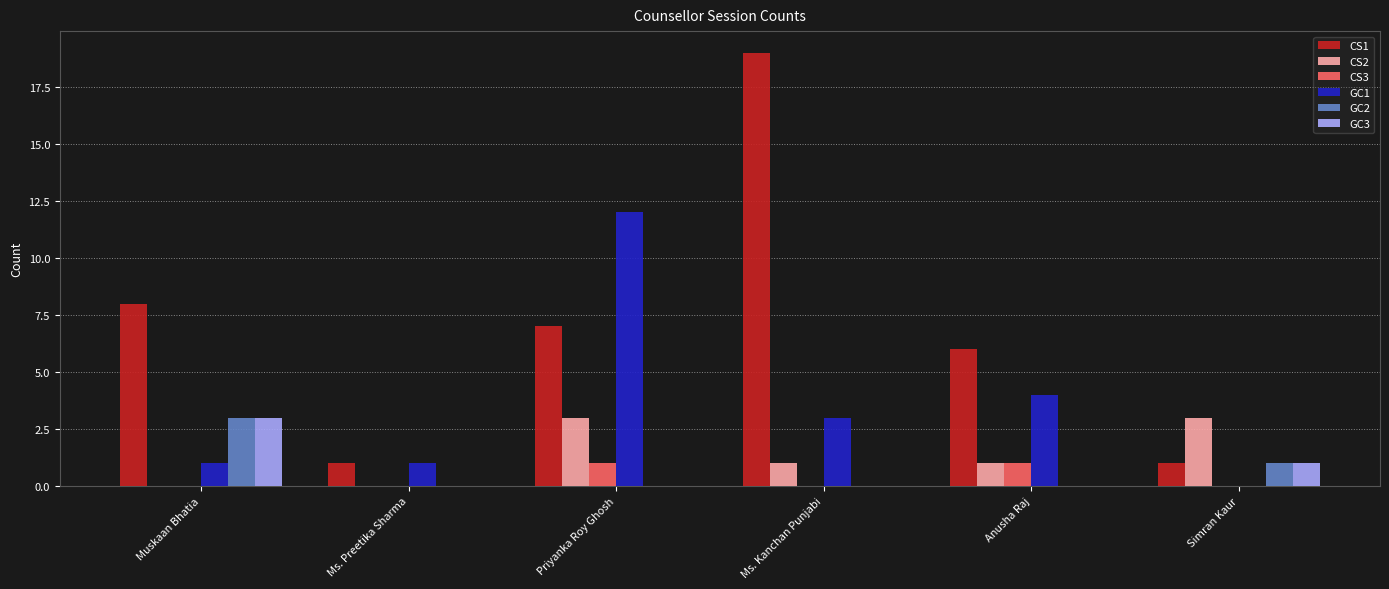

Reading left to right, list all the values displayed in this chart.

CS1: Muskaan Bhatia=8	Ms. Preetika Sharma=1	Priyanka Roy Ghosh=7	Ms. Kanchan Punjabi=19	Anusha Raj=6	Simran Kaur=1
CS2: Muskaan Bhatia=0	Ms. Preetika Sharma=0	Priyanka Roy Ghosh=3	Ms. Kanchan Punjabi=1	Anusha Raj=1	Simran Kaur=3
CS3: Muskaan Bhatia=0	Ms. Preetika Sharma=0	Priyanka Roy Ghosh=1	Ms. Kanchan Punjabi=0	Anusha Raj=1	Simran Kaur=0
GC1: Muskaan Bhatia=1	Ms. Preetika Sharma=1	Priyanka Roy Ghosh=12	Ms. Kanchan Punjabi=3	Anusha Raj=4	Simran Kaur=0
GC2: Muskaan Bhatia=3	Ms. Preetika Sharma=0	Priyanka Roy Ghosh=0	Ms. Kanchan Punjabi=0	Anusha Raj=0	Simran Kaur=1
GC3: Muskaan Bhatia=3	Ms. Preetika Sharma=0	Priyanka Roy Ghosh=0	Ms. Kanchan Punjabi=0	Anusha Raj=0	Simran Kaur=1